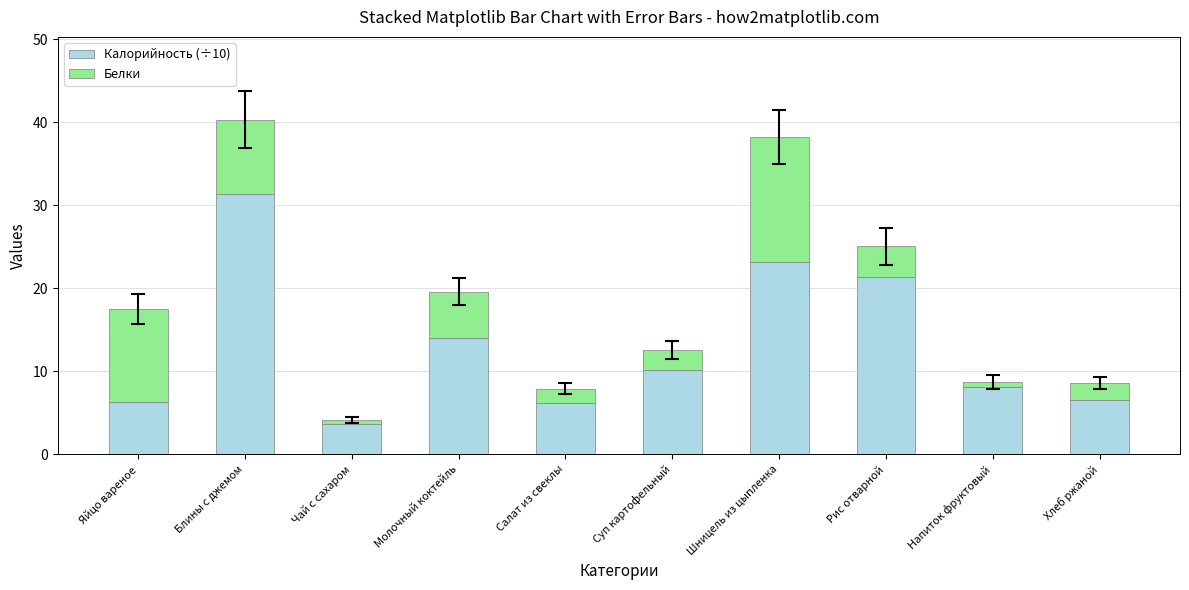

What is the maximum value for Калорийность (÷10)?

31.4